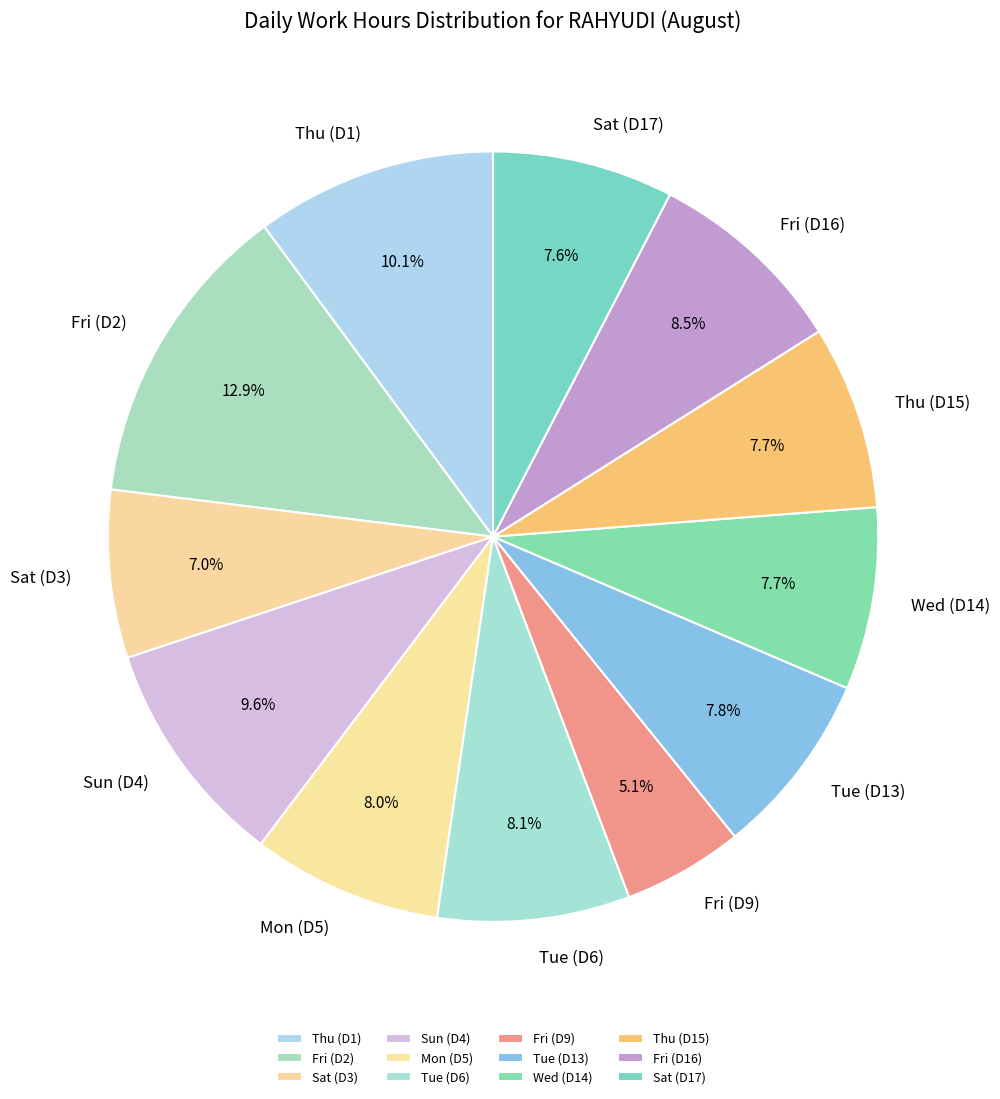

Approximately how many times larger is the value at Wed (D14) compared to Sat (D17)?

1.0